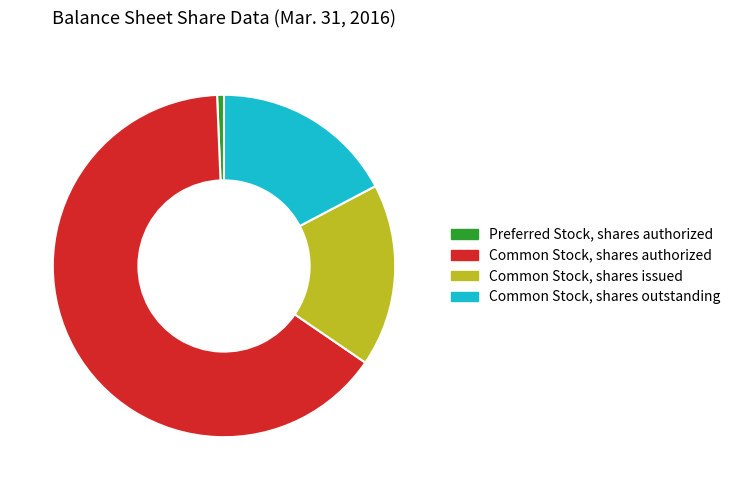

What is the ratio of the value at Common Stock, shares outstanding to the value at Common Stock, shares authorized?

0.3